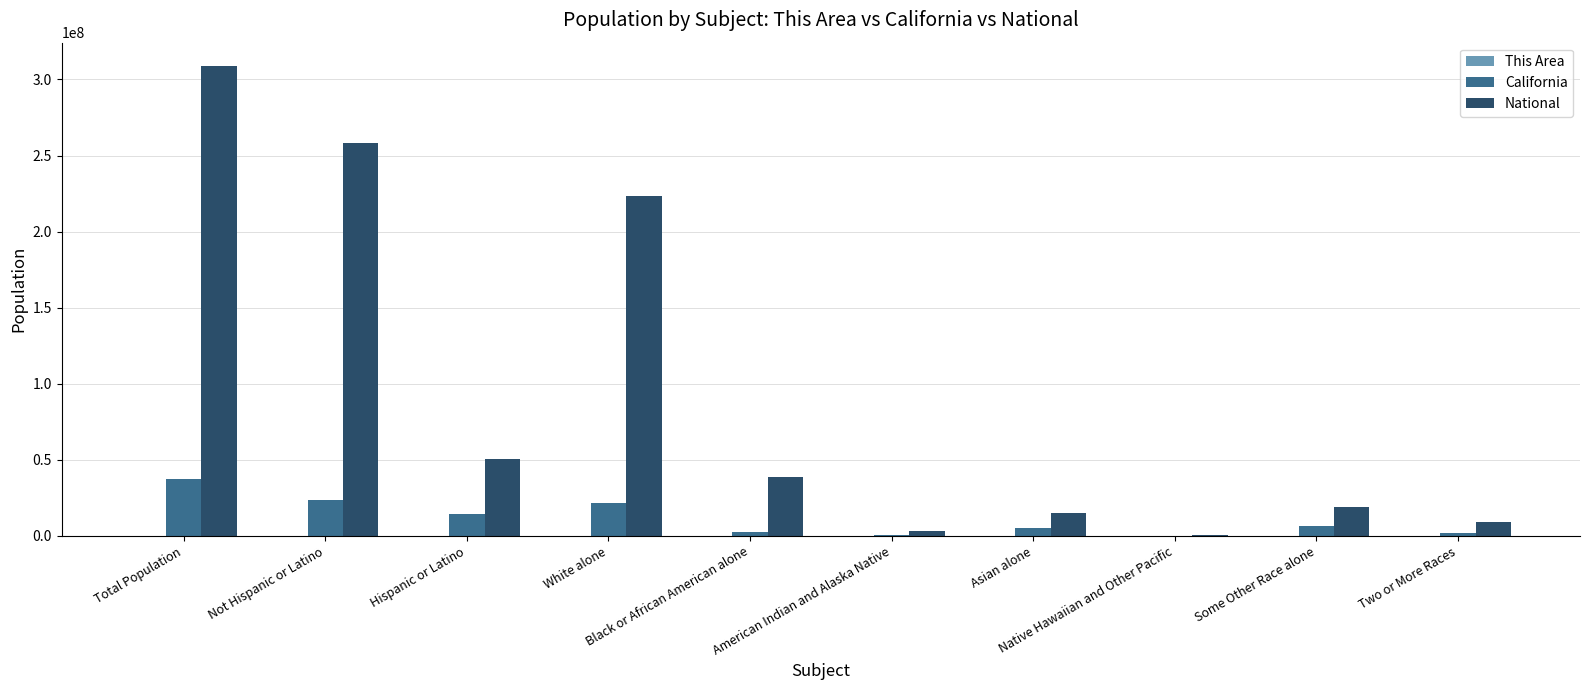

Which series has the largest range (max minus min)?

National